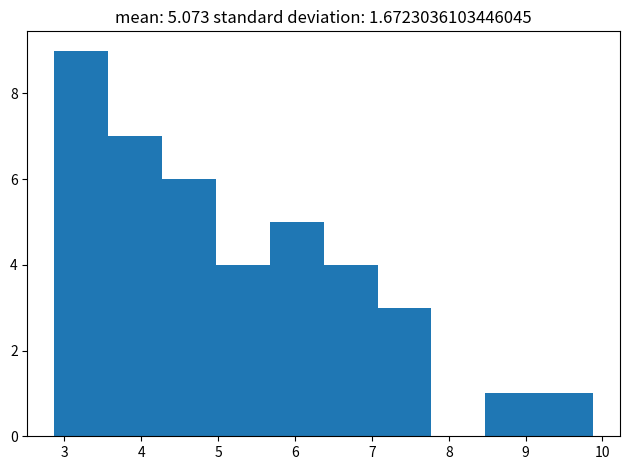

Reading left to right, list every bar in this chart as the range it spans on the x-axis followed by its height. Neither the bar edges nor the heights are printed on the chart, so give them approximately, as read against the axes.

2.9 to 3.6: 9
3.6 to 4.3: 7
4.3 to 5.0: 6
5.0 to 5.7: 4
5.7 to 6.4: 5
6.4 to 7.1: 4
7.1 to 7.8: 3
7.8 to 8.5: 0
8.5 to 9.2: 1
9.2 to 9.9: 1